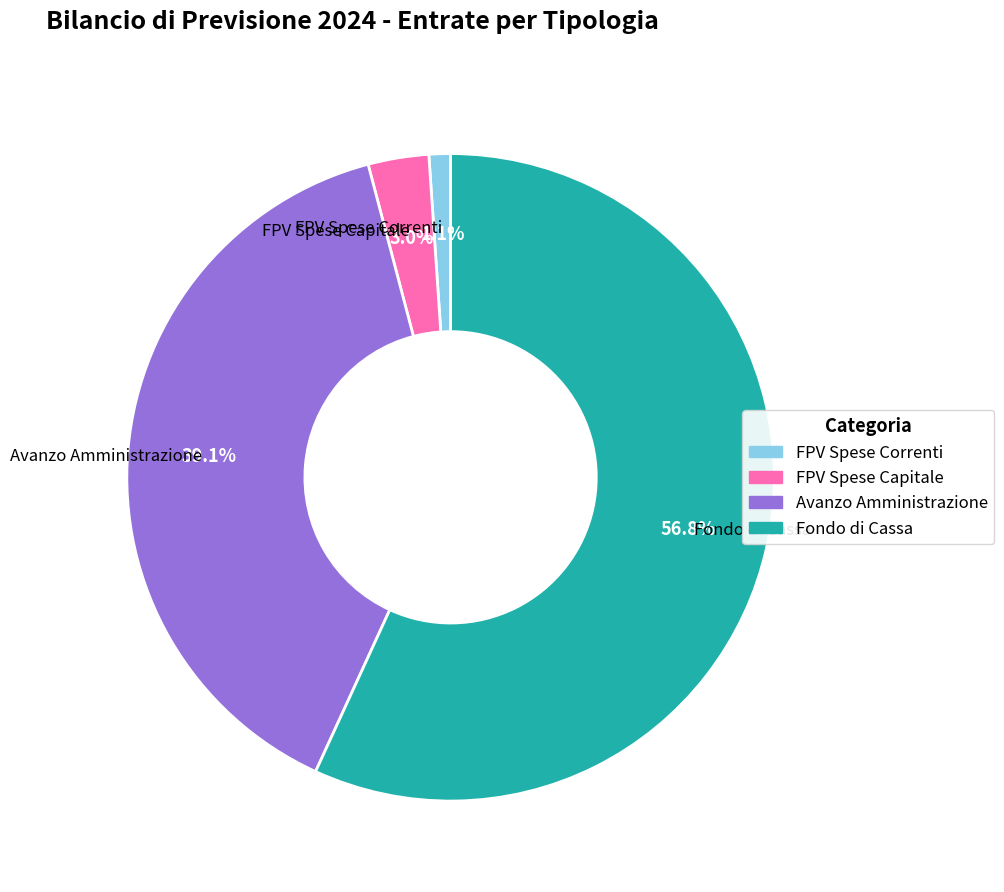

What portion of the pie excludes Avanzo Amministrazione?

60.9%